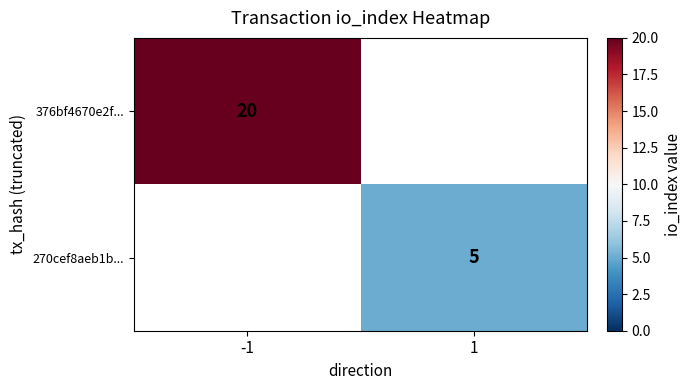

The 376bf4670e2f... series shows 20 at -1. True or false?

True